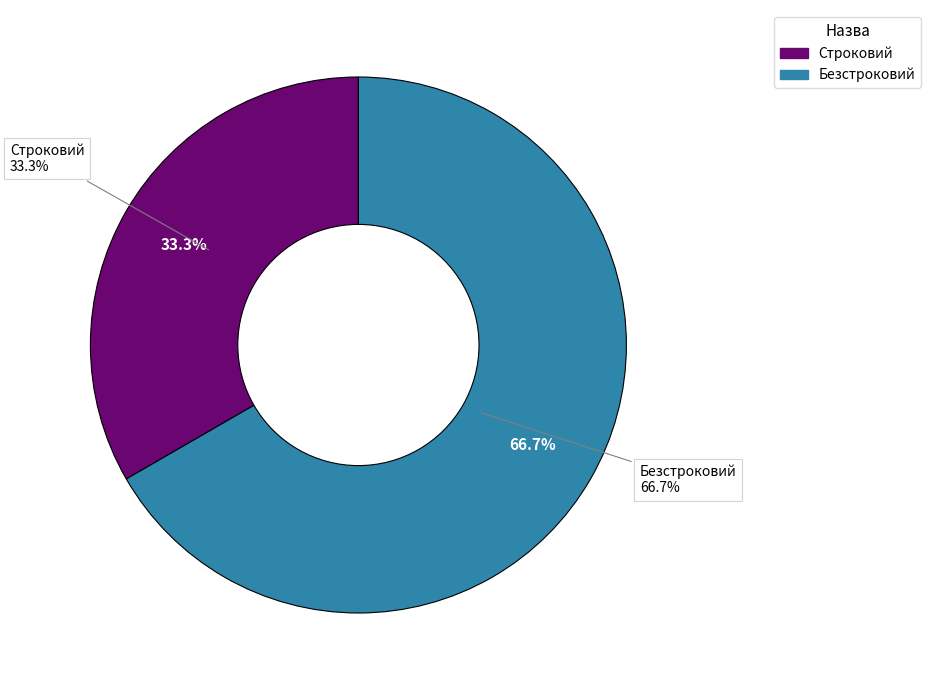

To the nearest percent, what portion does Безстроковий represent?

67%